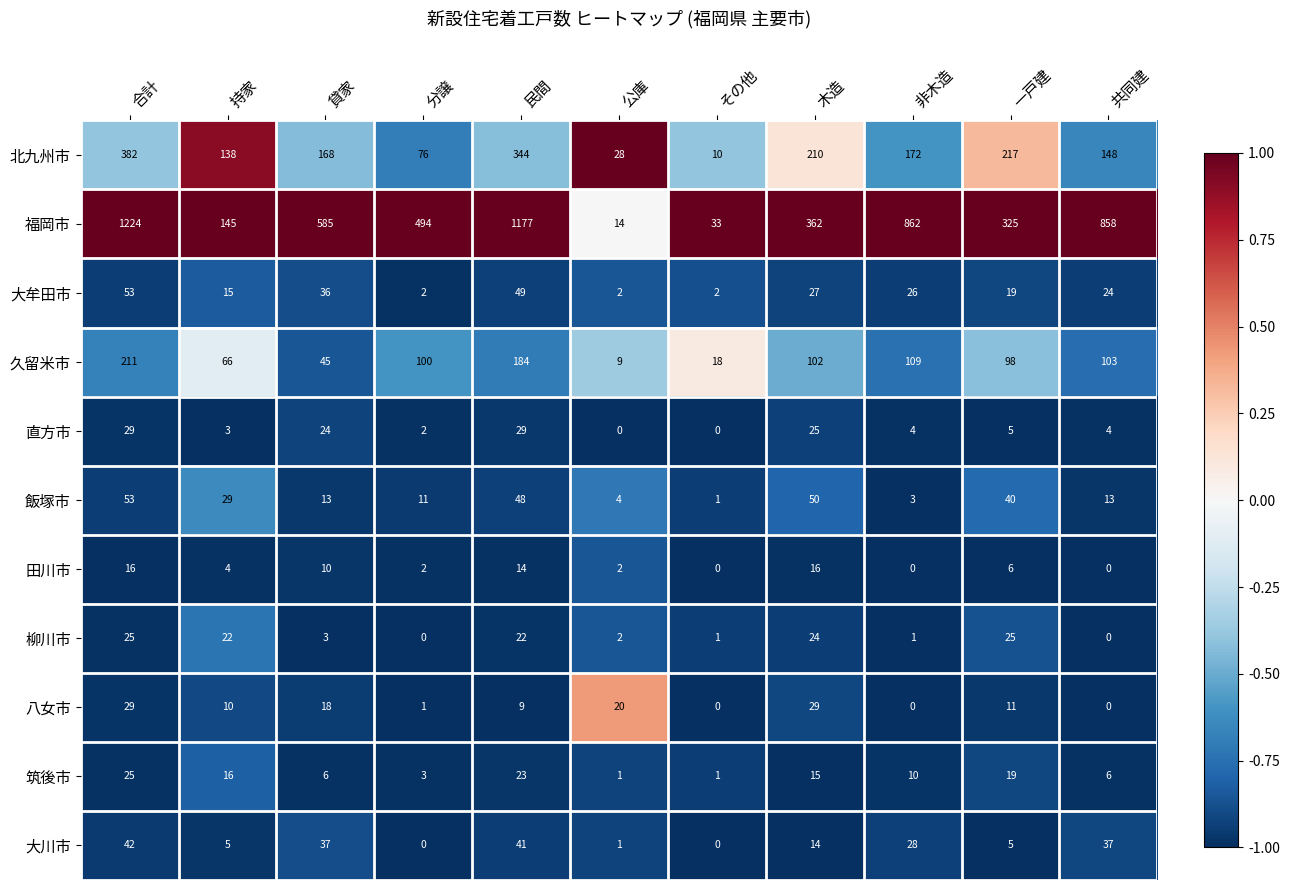

The value of 北九州市 at その他 is 14. True or false?

False